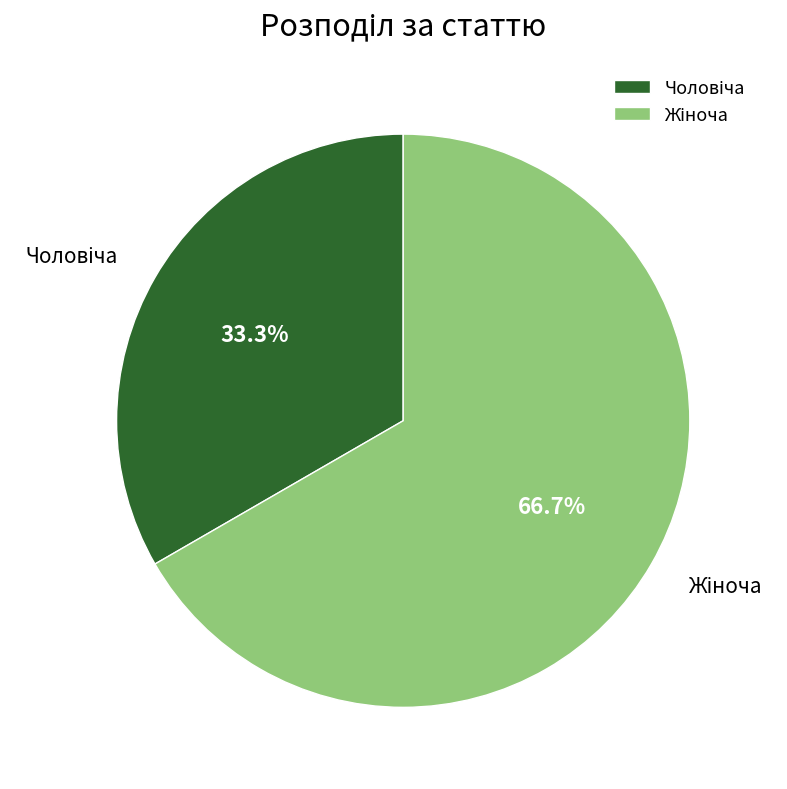

Is there a majority slice in this chart?

Yes